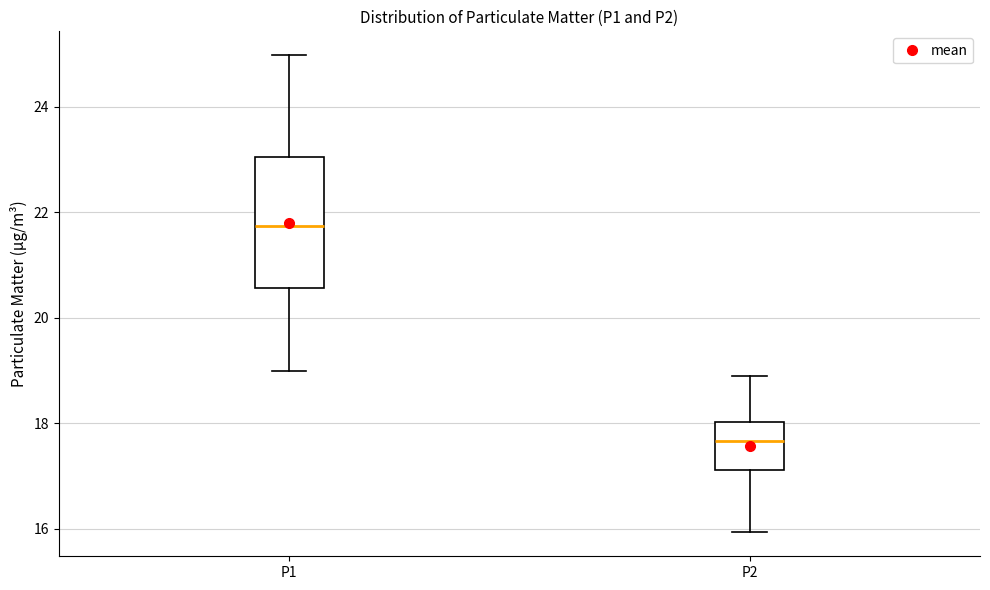

Where does the median line of the box for P1 sit on the y-axis? The values are not printed on the chart, so give them approximately, as read against the axis.

21.8